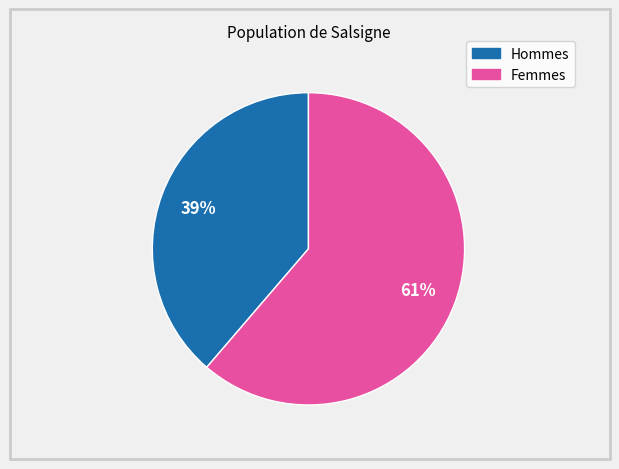

Is there a majority slice in this chart?

Yes